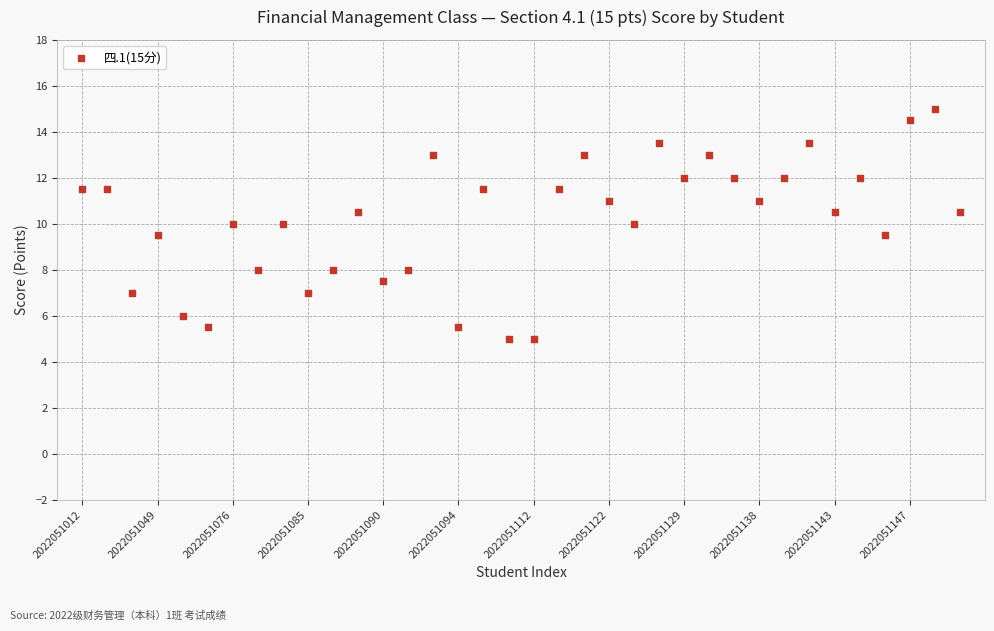

What is the range of Y values (max minus min)?

10.0